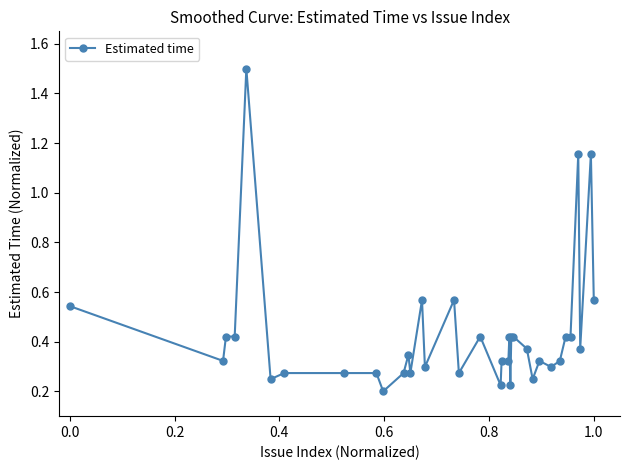

What is the difference between the maximum and minimum values?

1.3